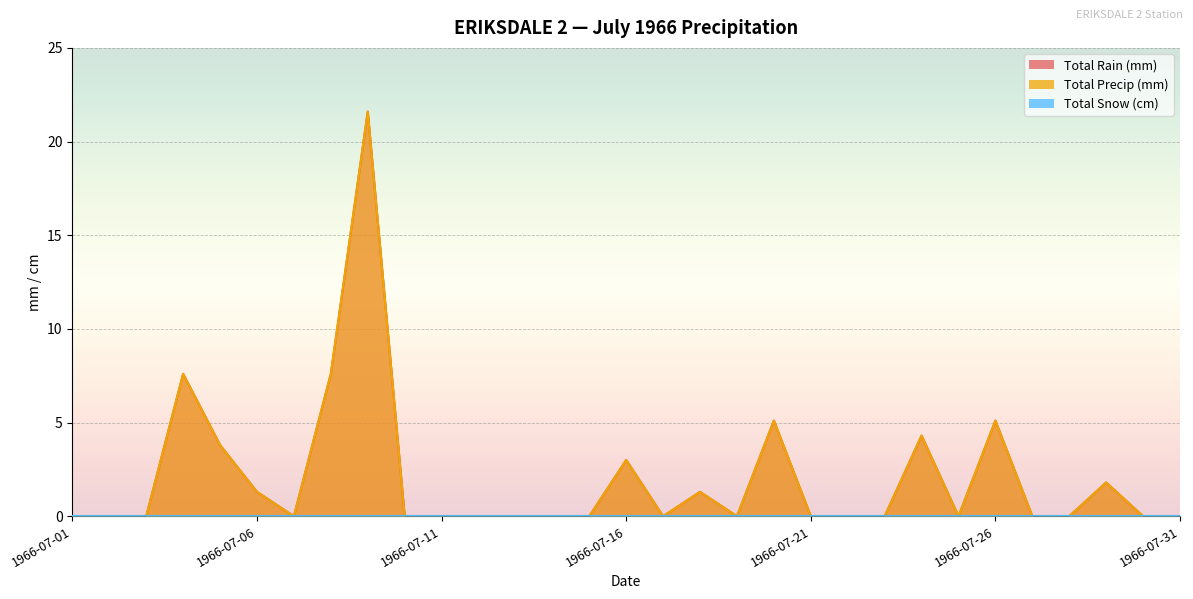

Is the value of Total Rain (mm) at 1966-07-23 greater than the value of Total Precip (mm) at 1966-07-20?

No